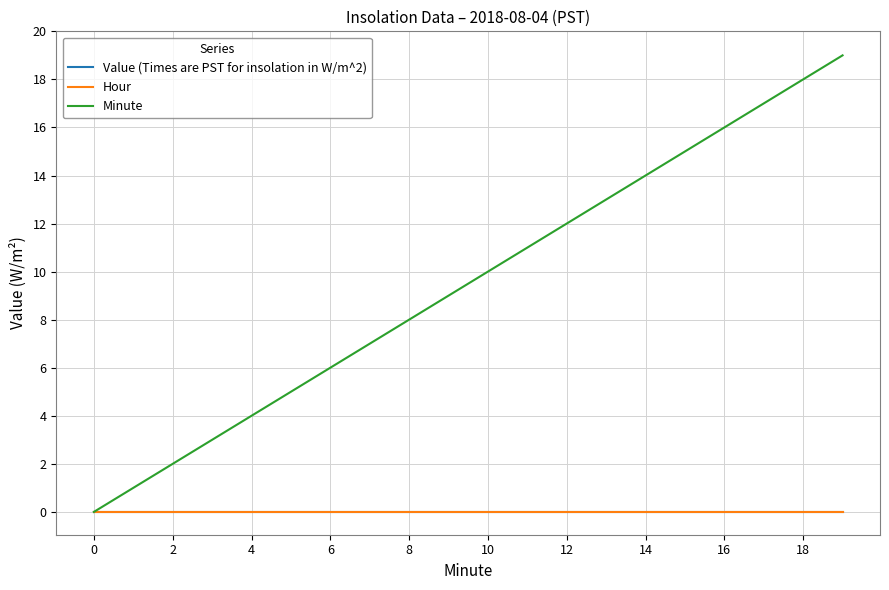

How many lines are shown in the chart?

3